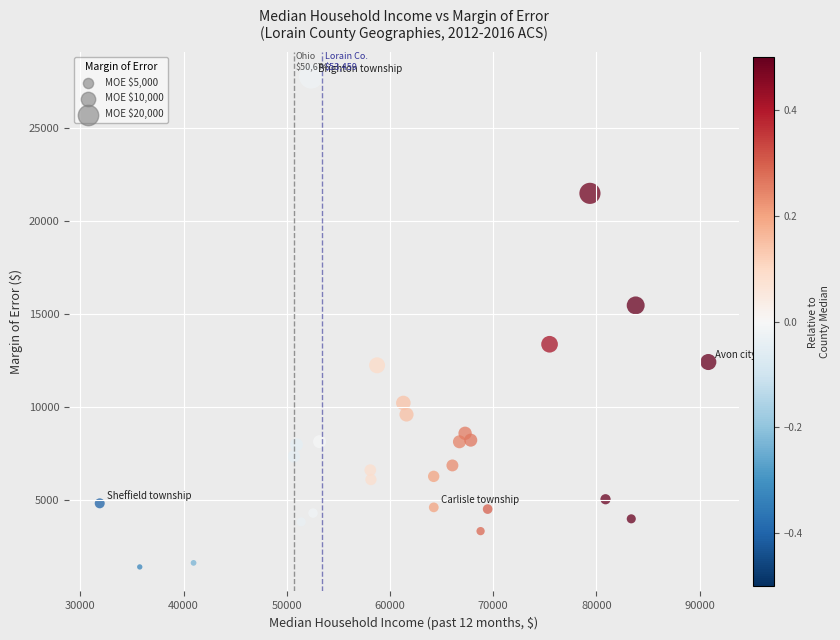

What is the range of Y values (max minus min)?

26415